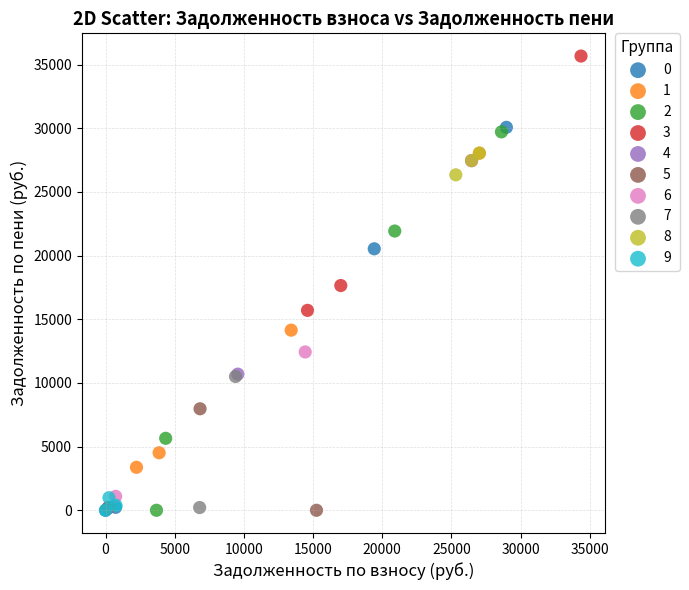

What are all the series names shown in the legend?

0, 1, 2, 3, 4, 5, 6, 7, 8, 9